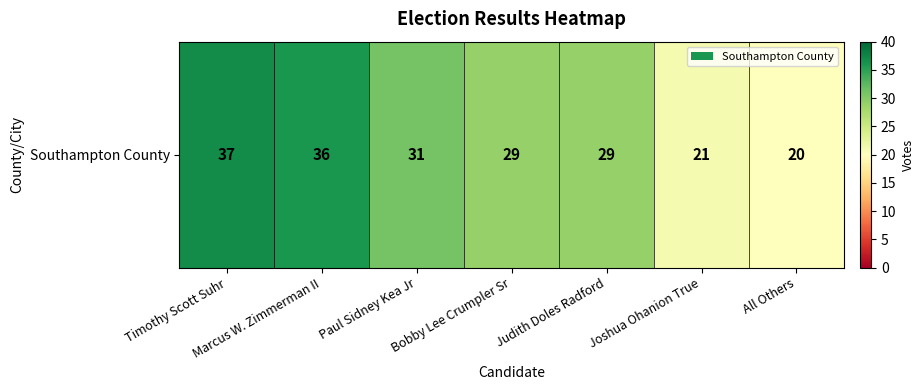

Read the value at Joshua Ohanion True, to the nearest 10.

20